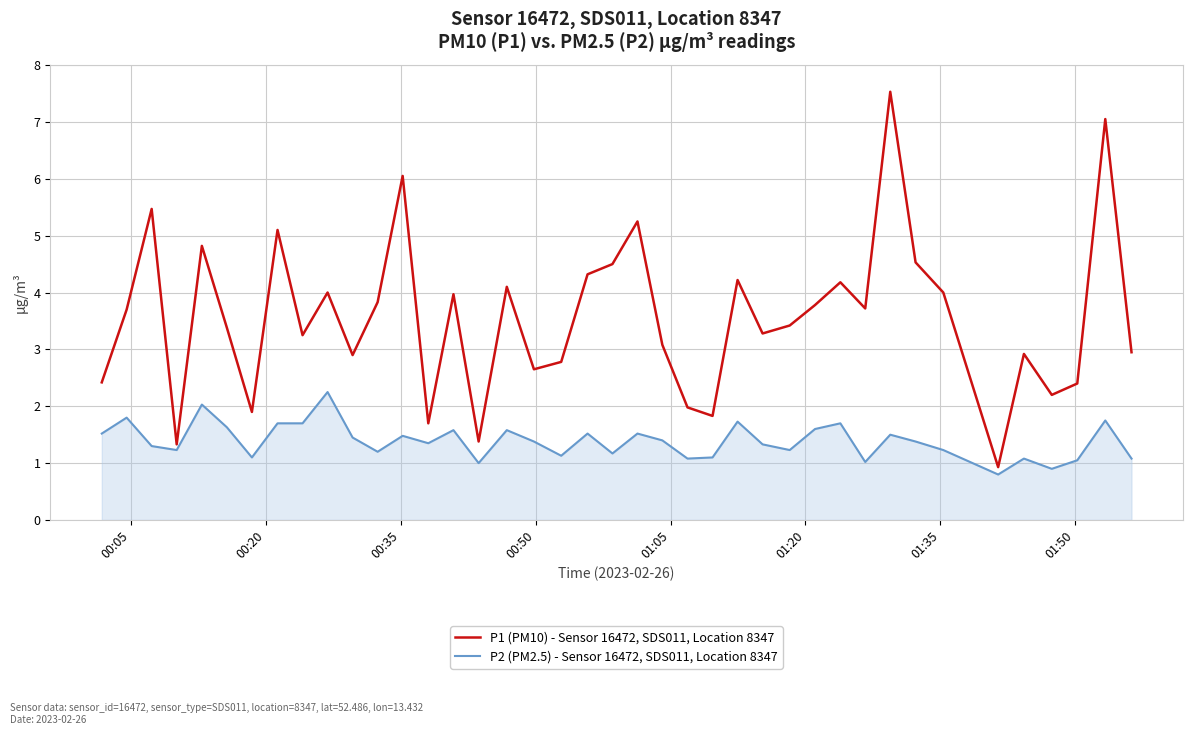

Rank the series by their average value, from lowest to highest.

P2 (PM2.5) - Sensor 16472, SDS011, Location 8347, P1 (PM10) - Sensor 16472, SDS011, Location 8347